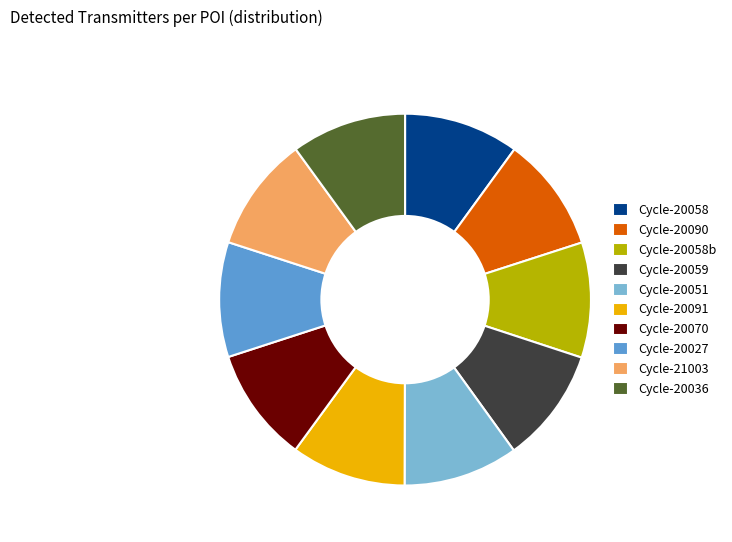

Approximately how many times larger is the value at Cycle-20058b compared to Cycle-20051?

1.0